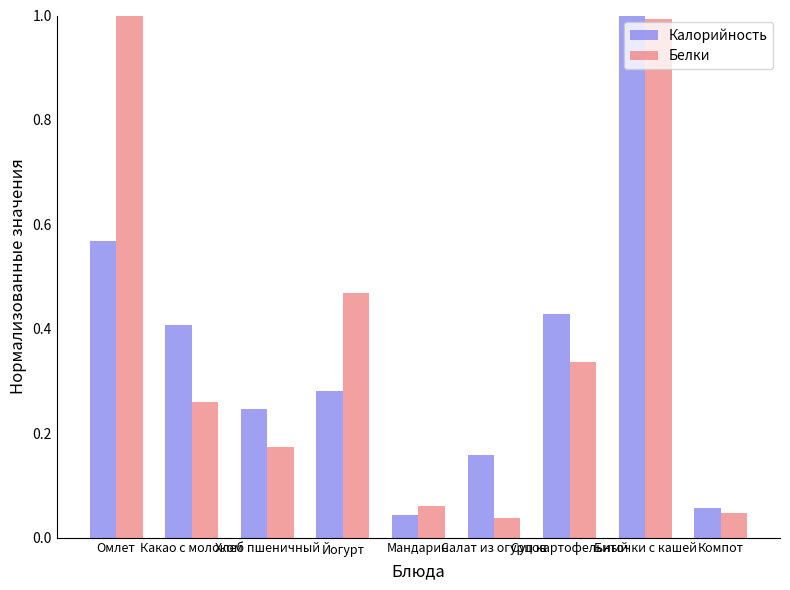

What are all the series names shown in the legend?

Калорийность, Белки